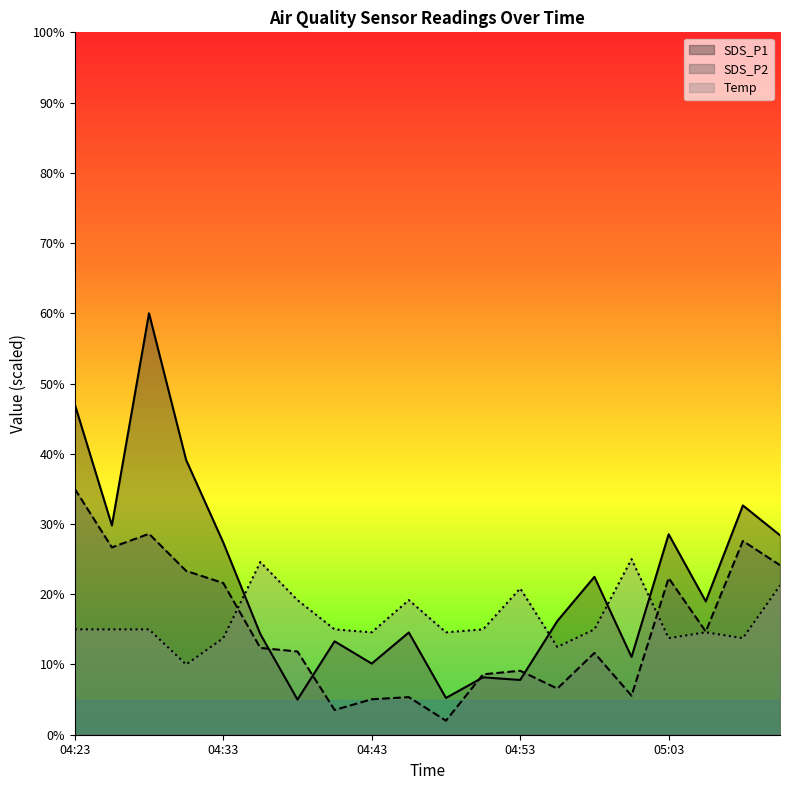

What is the sum of the SDS_P2 values at 04:31 and 05:08?

50.9